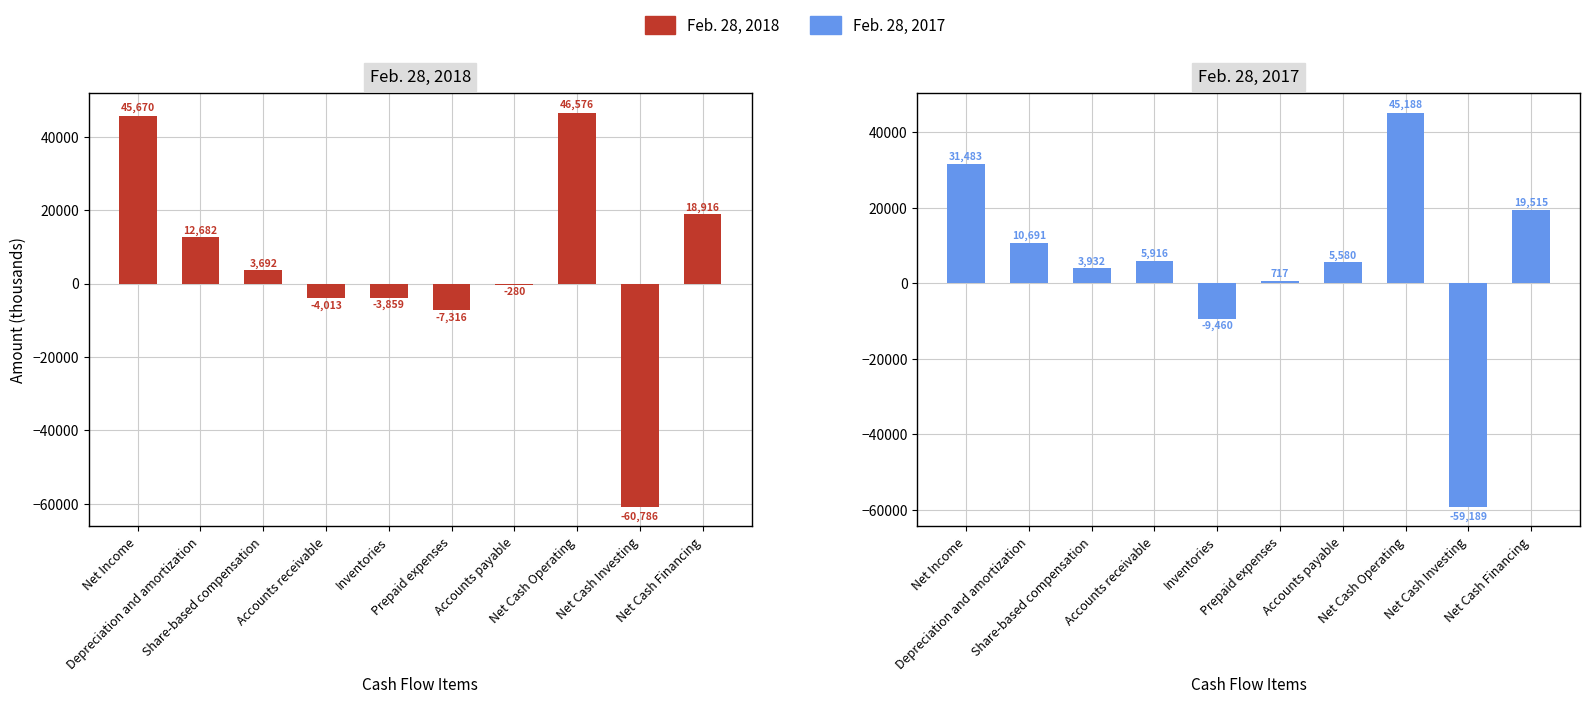

What is the average value of the Feb. 28, 2017 series?

5437